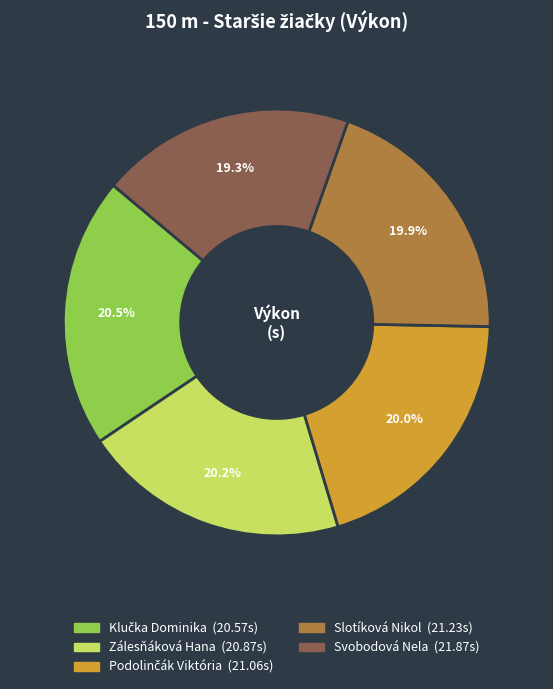

Count the number of slices in the pie.

5